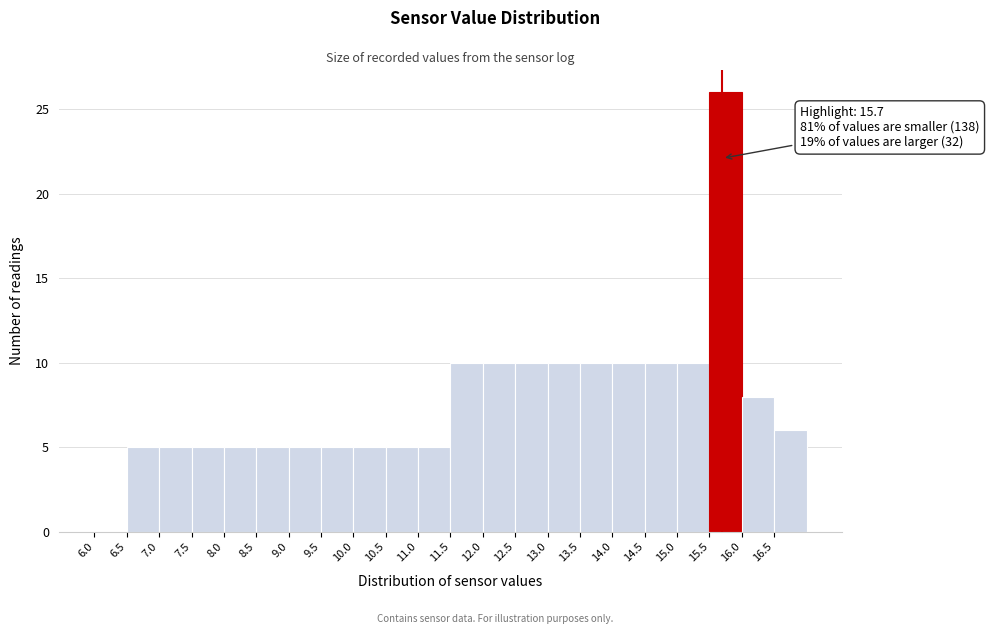

Which range on the x-axis has the tallest bar?

15.5 to 16.0